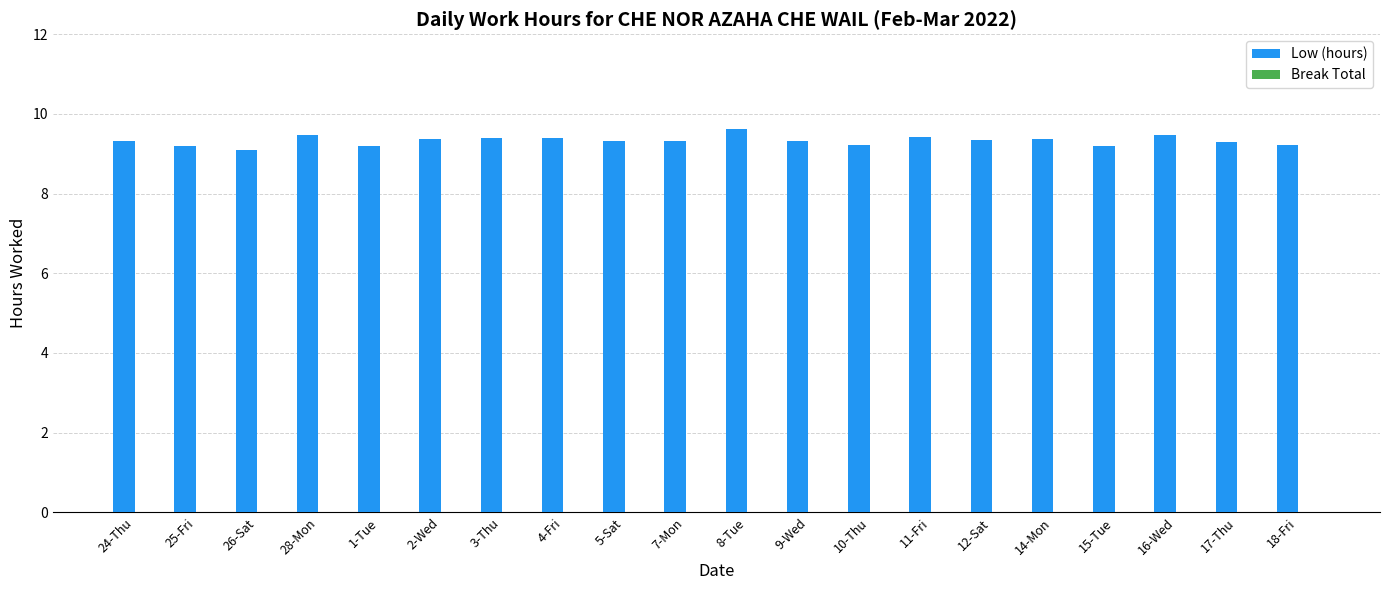

What is the minimum value shown in the chart?

9.1